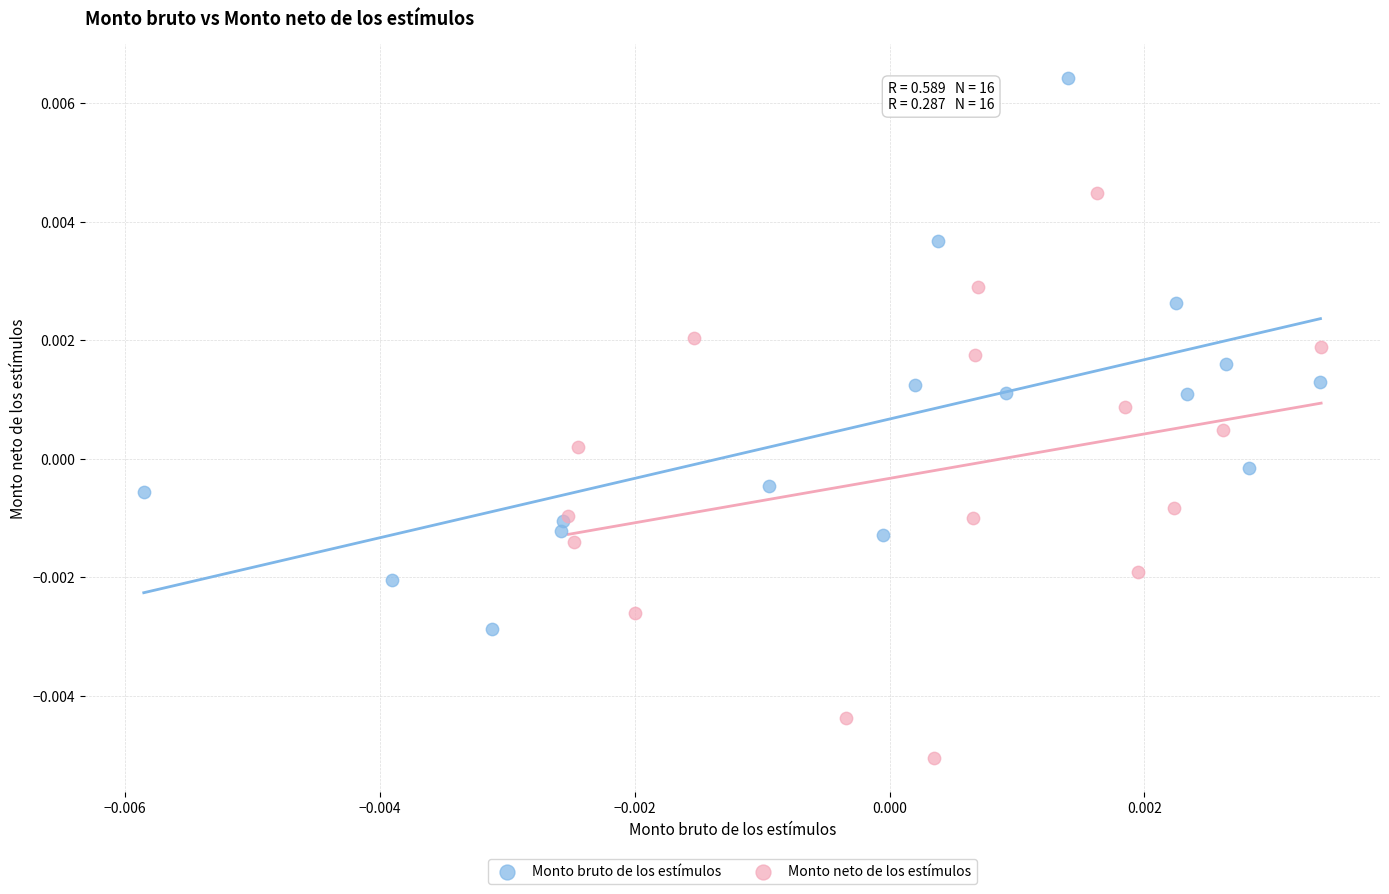

Which series contains the lowest Y value?

Monto neto de los estímulos